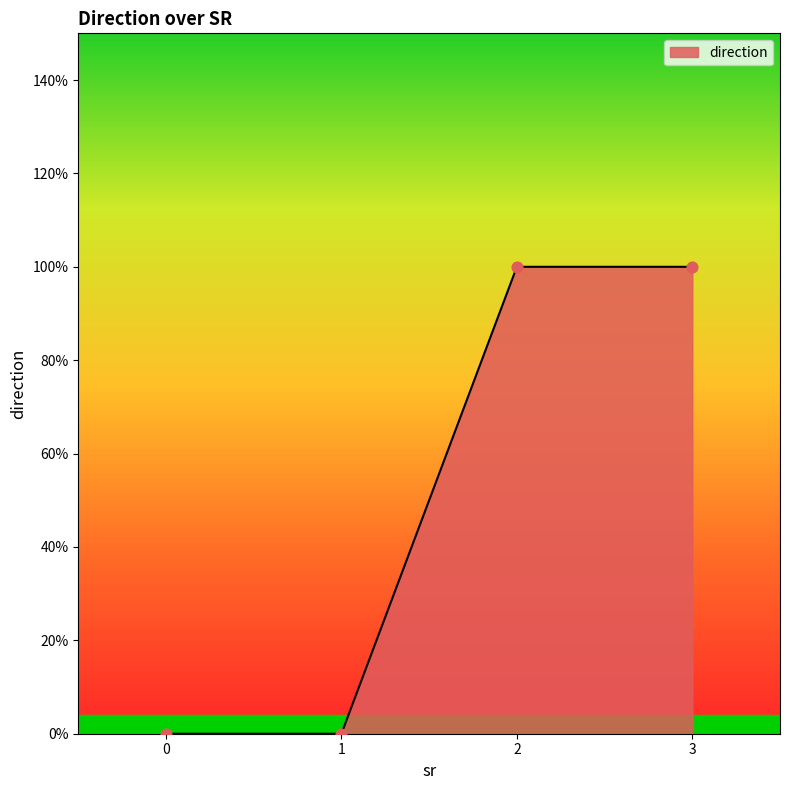

Is this an area chart (filled region under the line)?

Yes